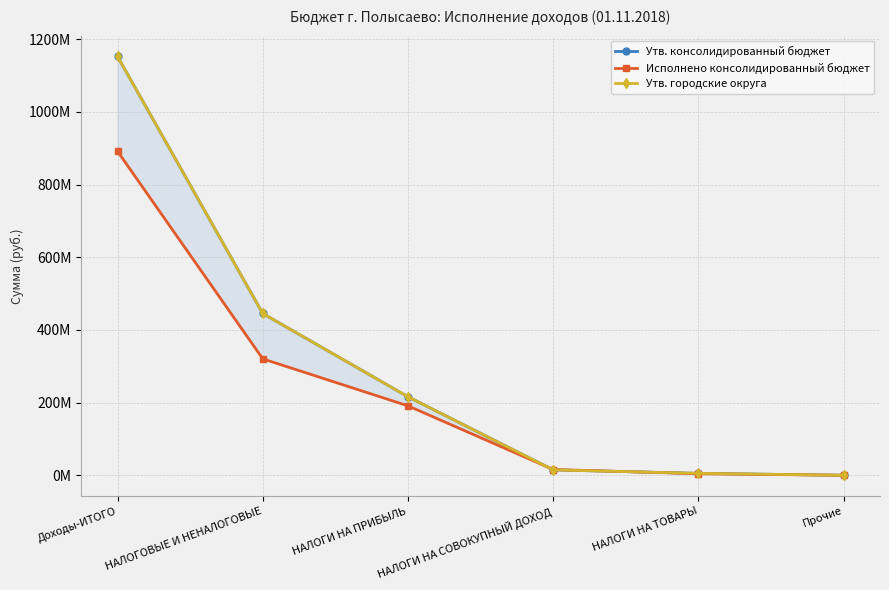

What is the label of the 5th point from the right?

НАЛОГОВЫЕ И НЕНАЛОГОВЫЕ